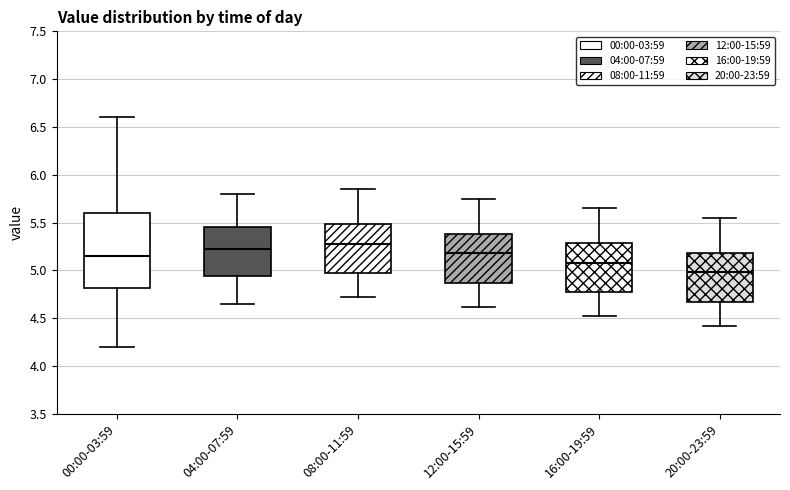

Reading left to right, read every box against the y-axis: the position of its median line, the range the box covers, and the ends of its whiskers. The values are not printed on the chart, so give them approximately, as read against the axis.

00:00-03:59: median 5.15, box 4.80 to 5.60, whiskers 4.20 to 6.60
04:00-07:59: median 5.25, box 4.95 to 5.45, whiskers 4.65 to 5.80
08:00-11:59: median 5.30, box 4.95 to 5.50, whiskers 4.70 to 5.85
12:00-15:59: median 5.20, box 4.85 to 5.40, whiskers 4.60 to 5.75
16:00-19:59: median 5.10, box 4.75 to 5.30, whiskers 4.50 to 5.65
20:00-23:59: median 5.00, box 4.65 to 5.20, whiskers 4.40 to 5.55